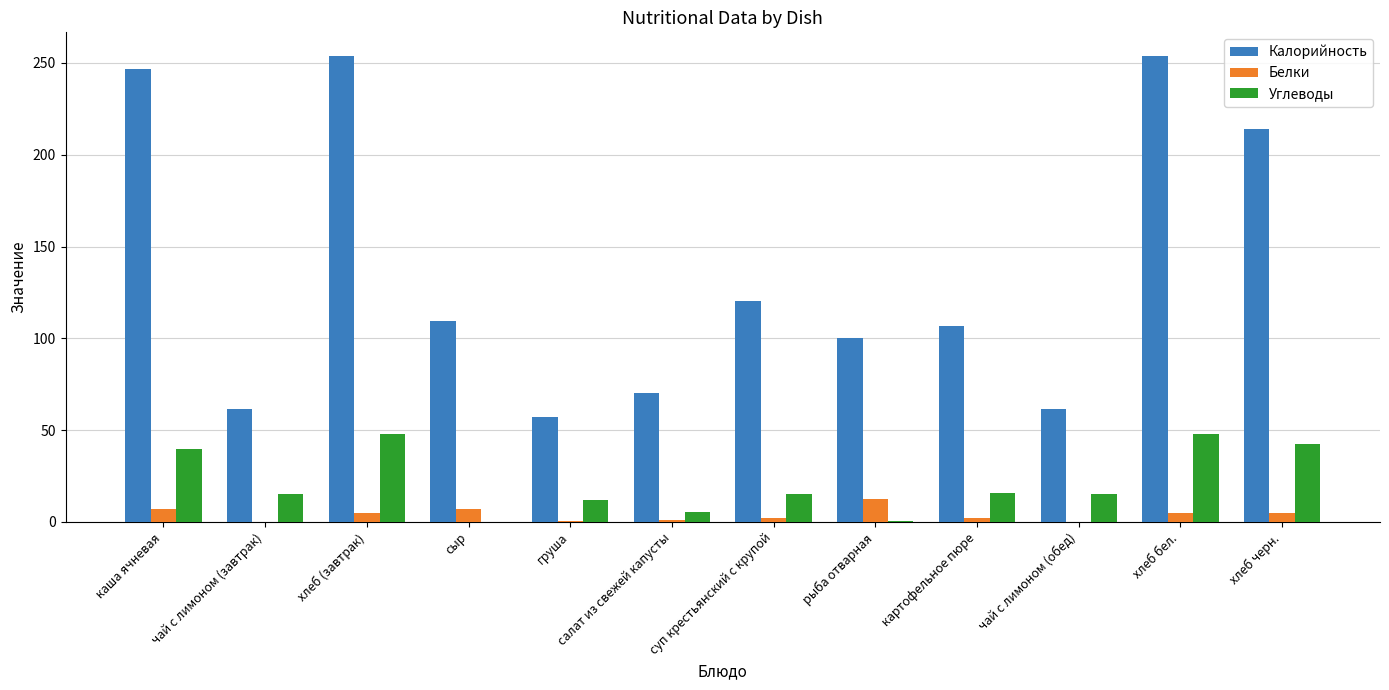

Is the value of Углеводы at хлеб (завтрак) greater than the value of Калорийность at чай с лимоном (завтрак)?

No